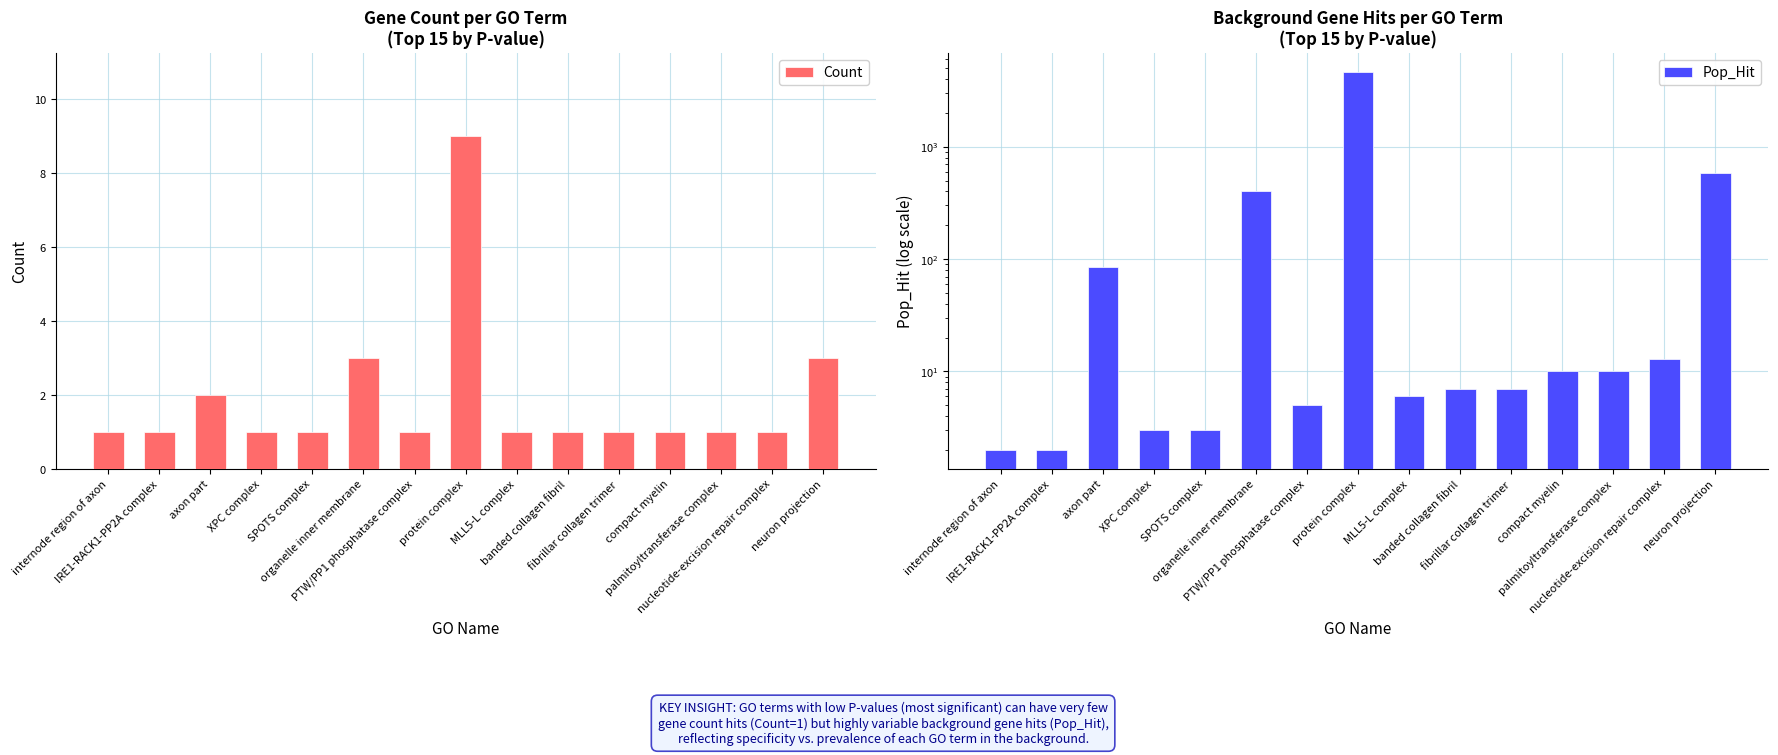

Which series has the largest total across all categories?

Pop_Hit